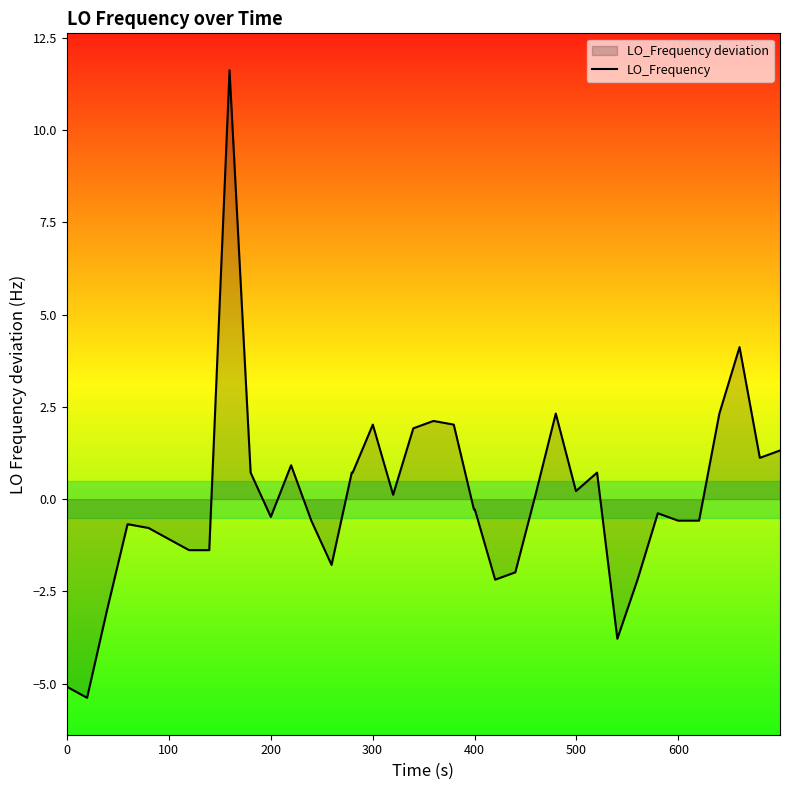

How many lines are shown in the chart?

1